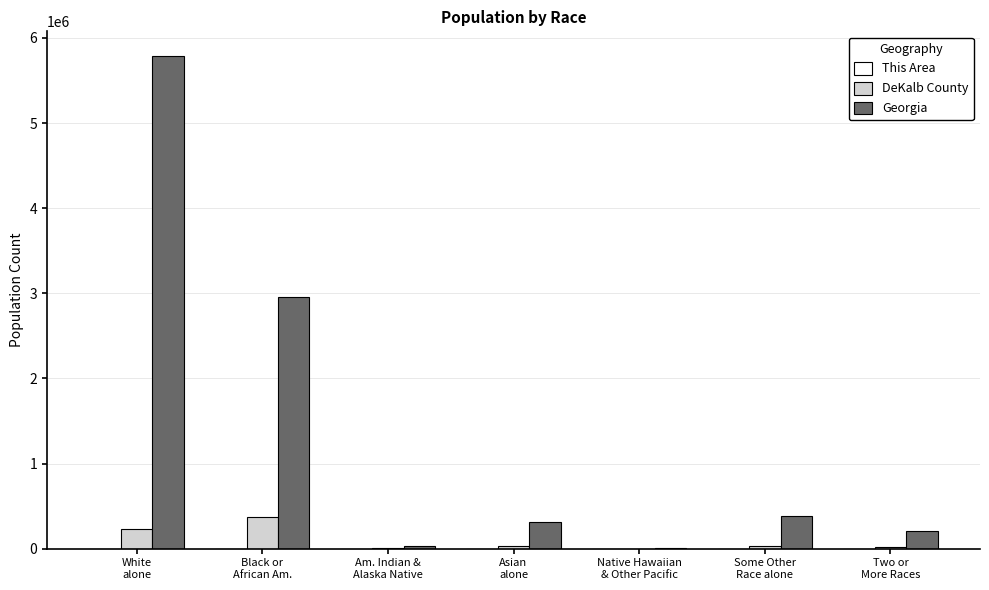

True or false: DeKalb County has a value of 342 at Native Hawaiian
& Other Pacific.

True